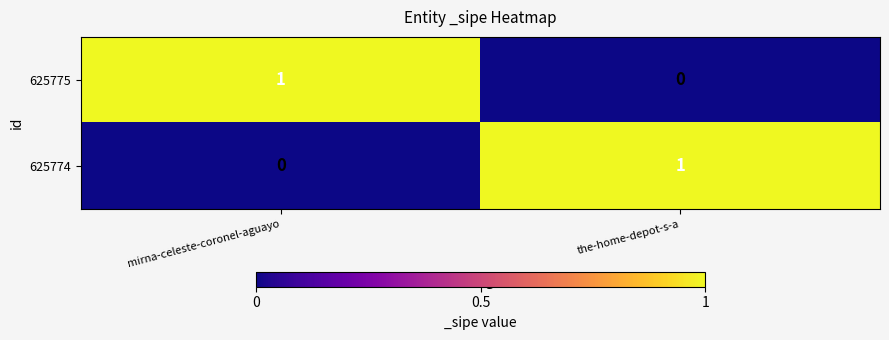

Reading left to right, list all the values displayed in this chart.

625775: mirna-celeste-coronel-aguayo=1	the-home-depot-s-a=0
625774: mirna-celeste-coronel-aguayo=0	the-home-depot-s-a=1